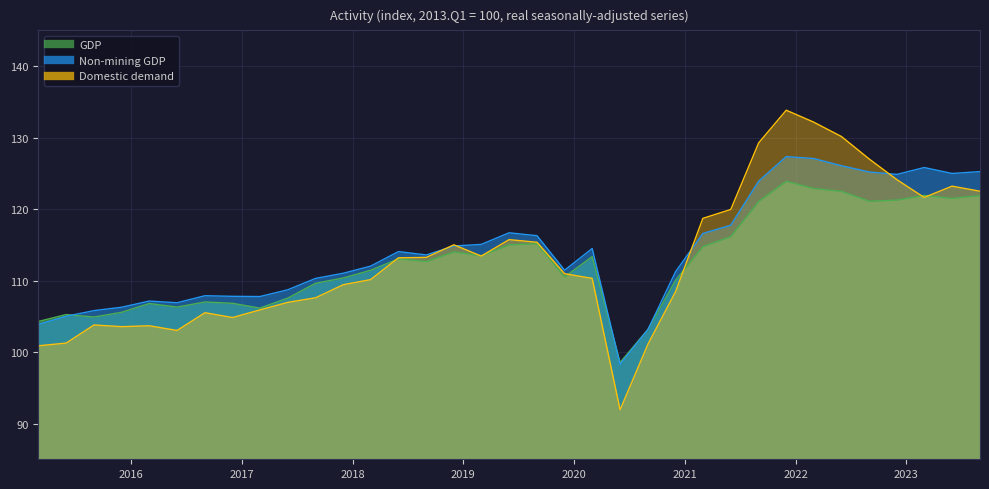

At how many categories does at least one series exceed 115?

15